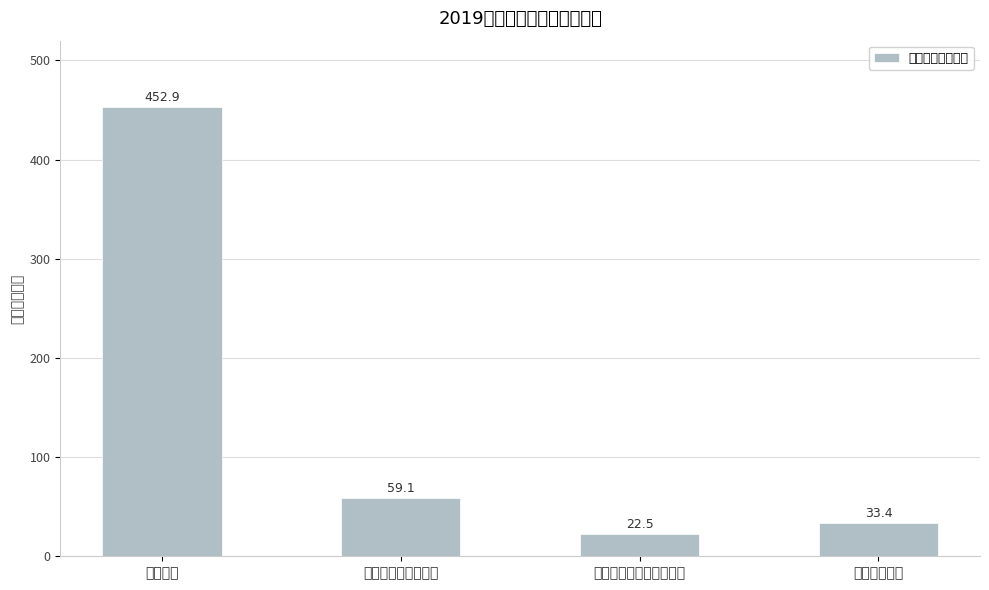

Reading left to right, list all the values displayed in this chart.

452.9	59.1	22.5	33.4